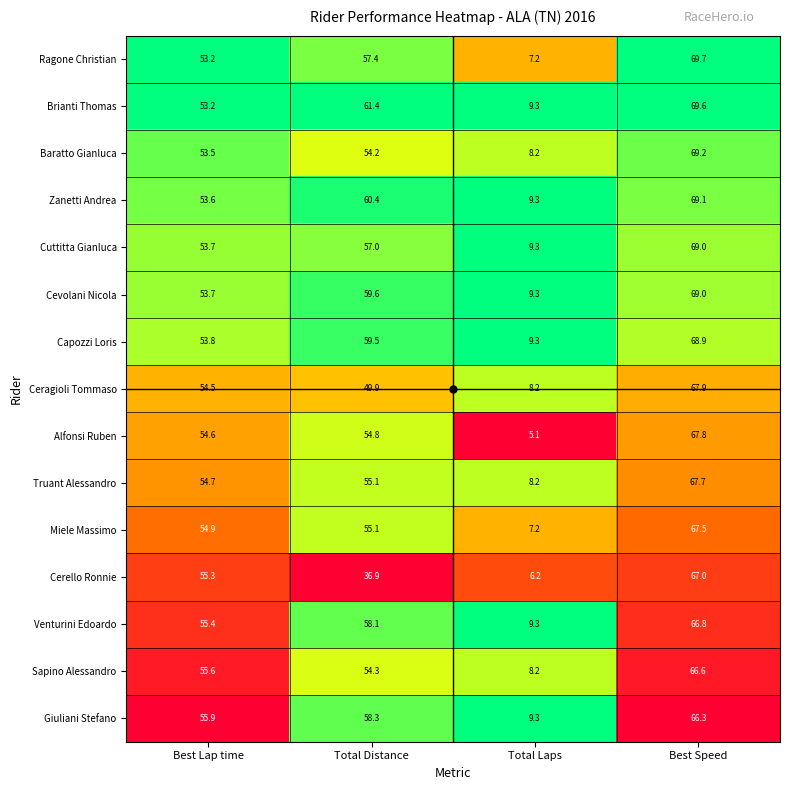

Is the value of Baratto Gianluca at Total Laps greater than the value of Ceragioli Tommaso at Total Distance?

No